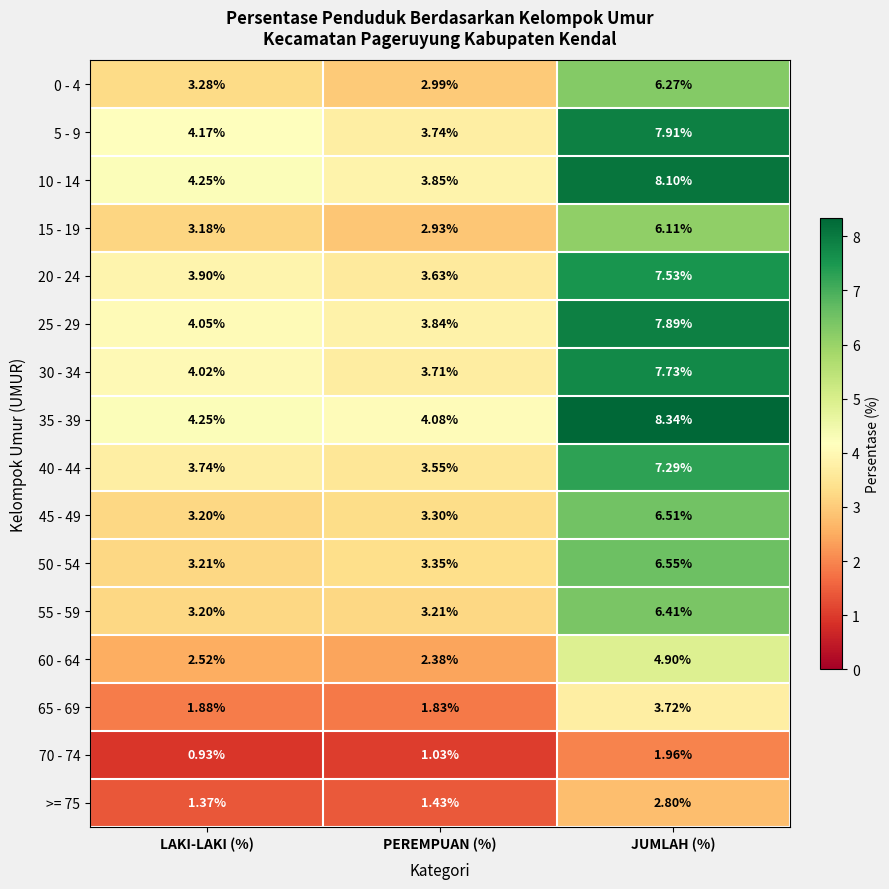

Count the number of categories in the chart.

3